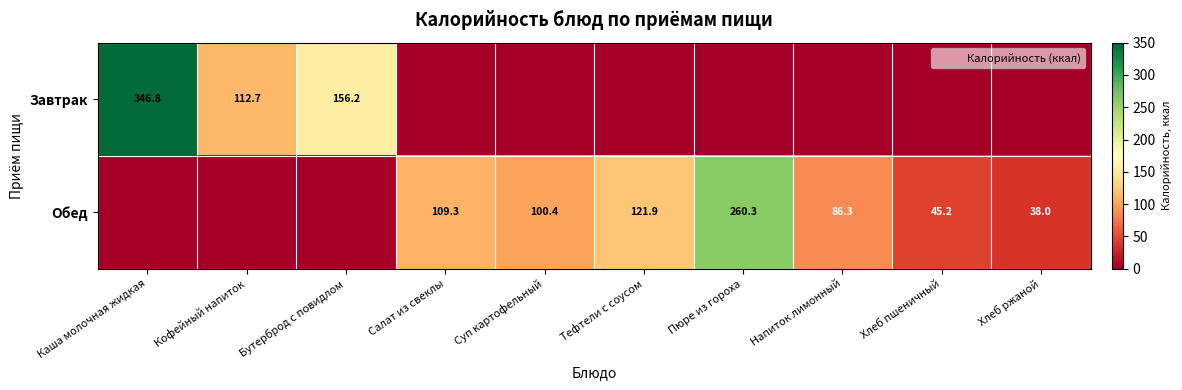

At which category is the sum across all series the highest?

Каша молочная жидкая